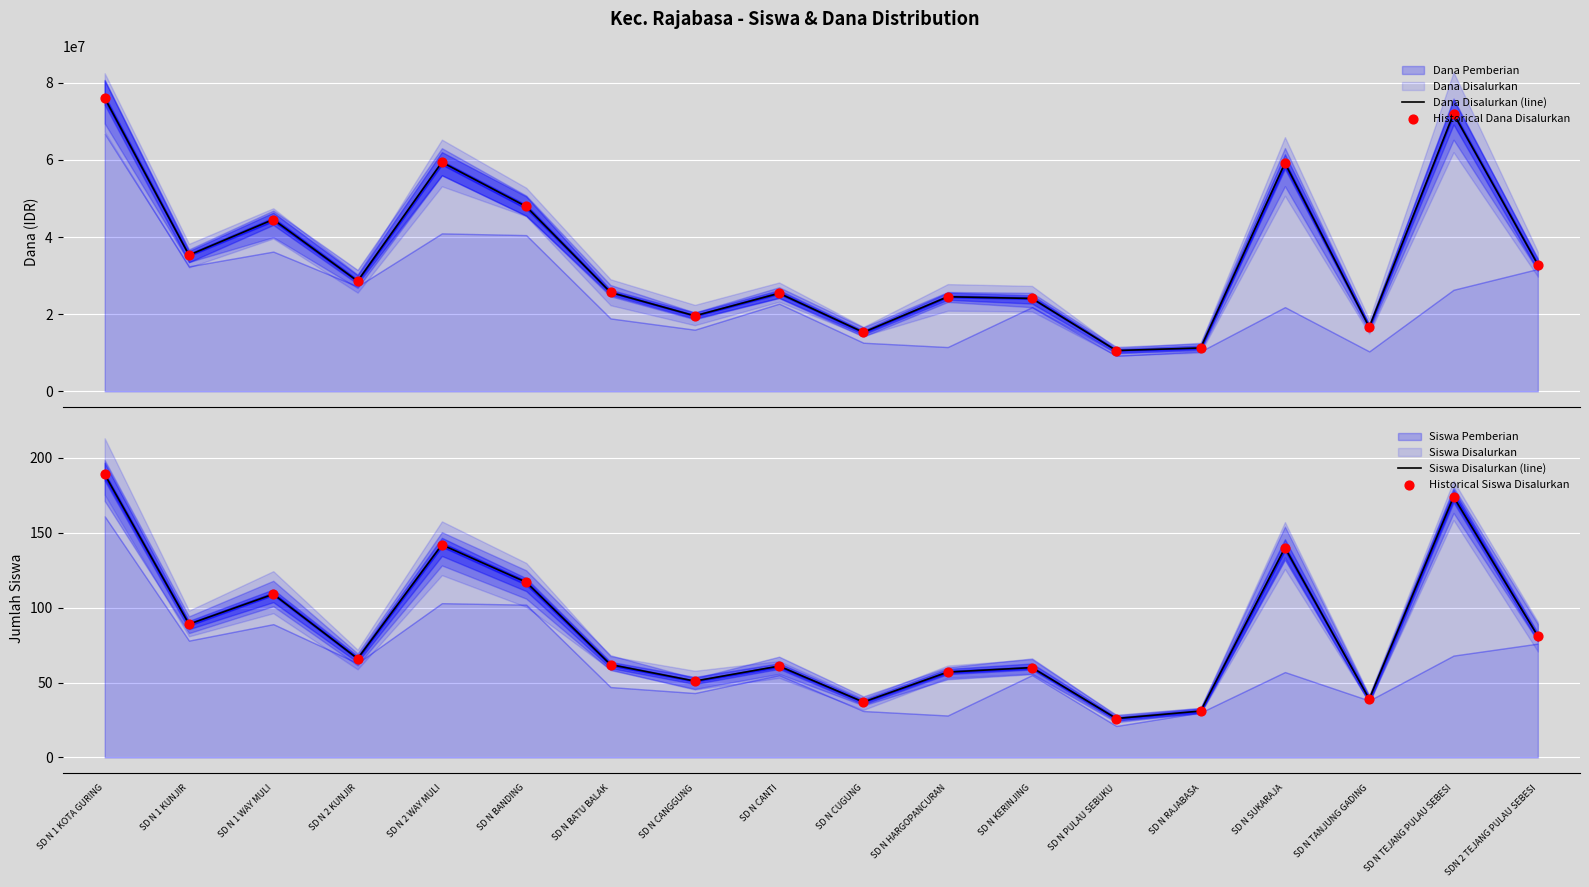

Which series reaches the minimum Y coordinate?

Siswa Disalurkan (line)